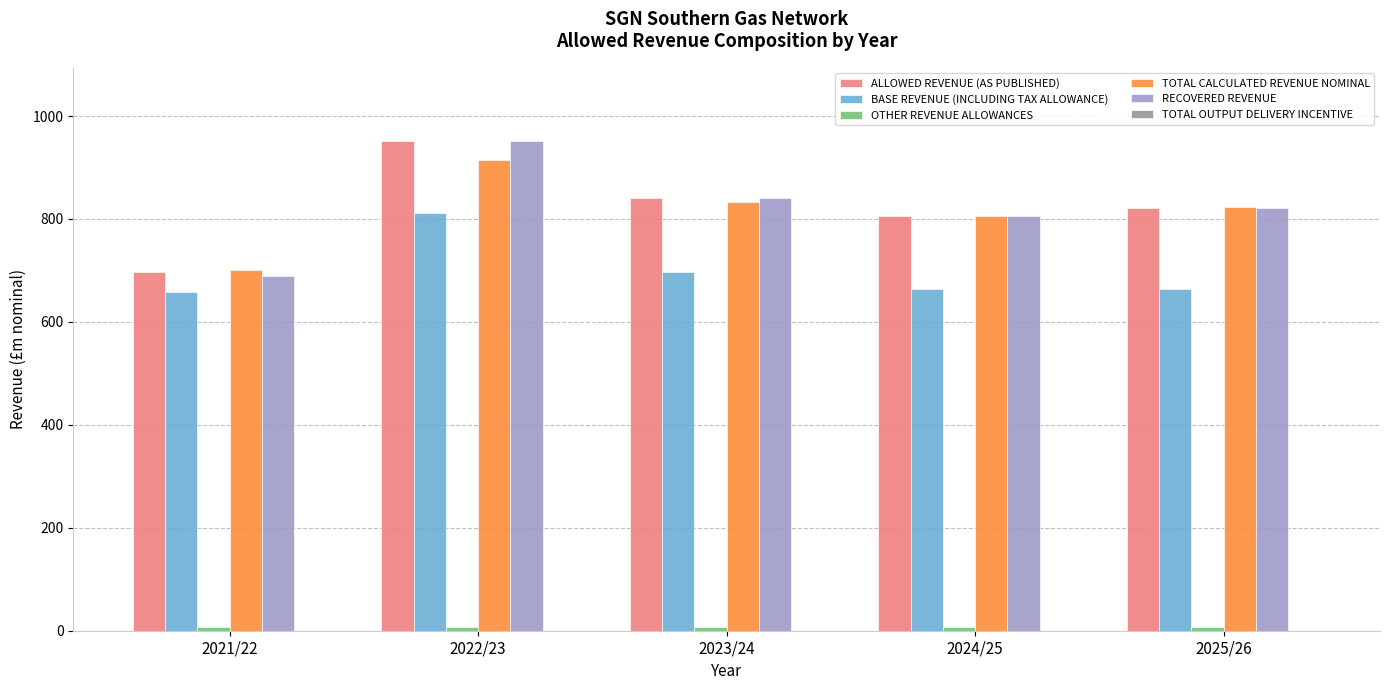

What is the difference between the highest and lowest values at 2021/22?

693.6